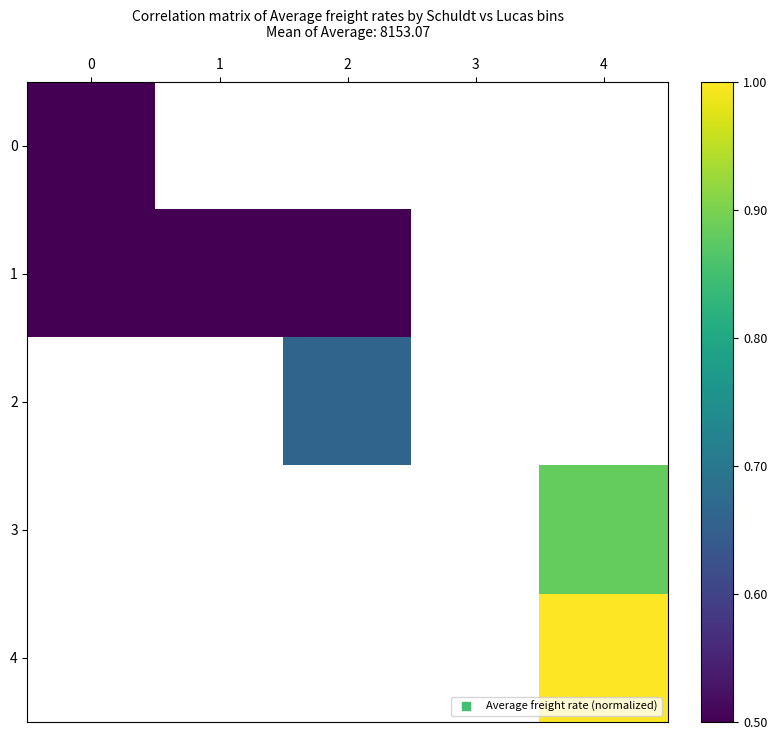

Rank the categories by 0 value from lowest to highest.

0, 1, 2, 3, 4